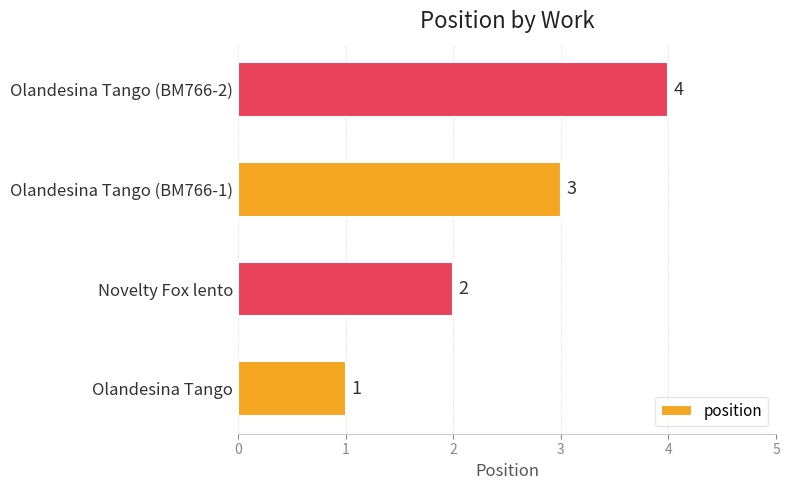

How many categories are shown in the chart?

4